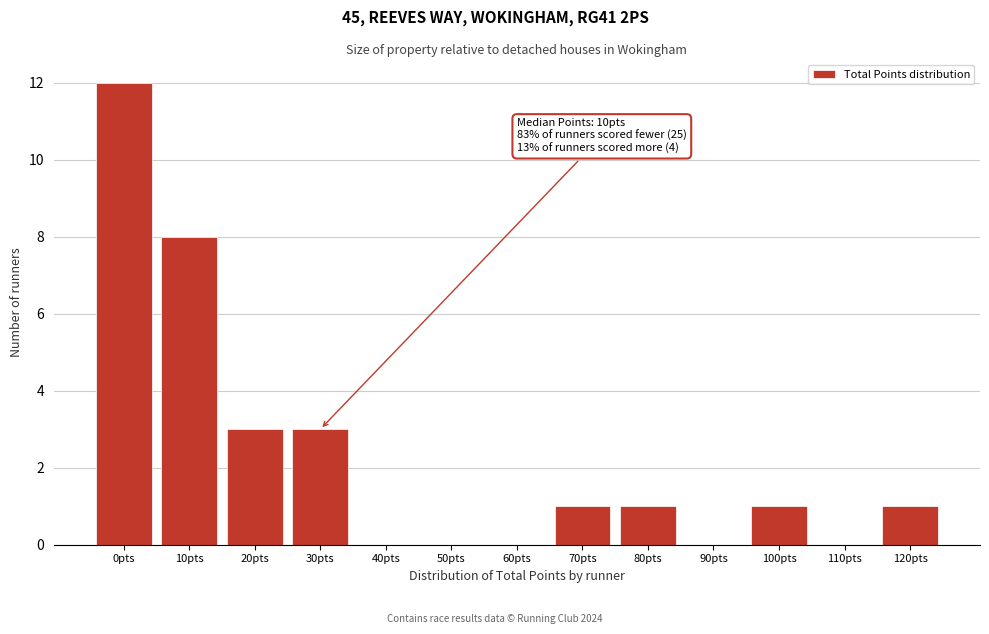

Reading left to right, extract all data points from this chart.

0pts=12	10pts=8	20pts=3	30pts=3	40pts=0	50pts=0	60pts=0	70pts=1	80pts=1	90pts=0	100pts=1	110pts=0	120pts=1